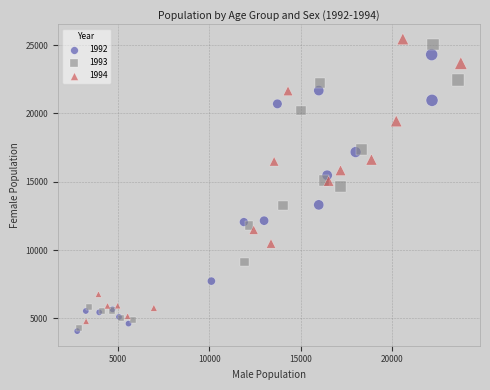

What are all the series names shown in the legend?

1992, 1993, 1994